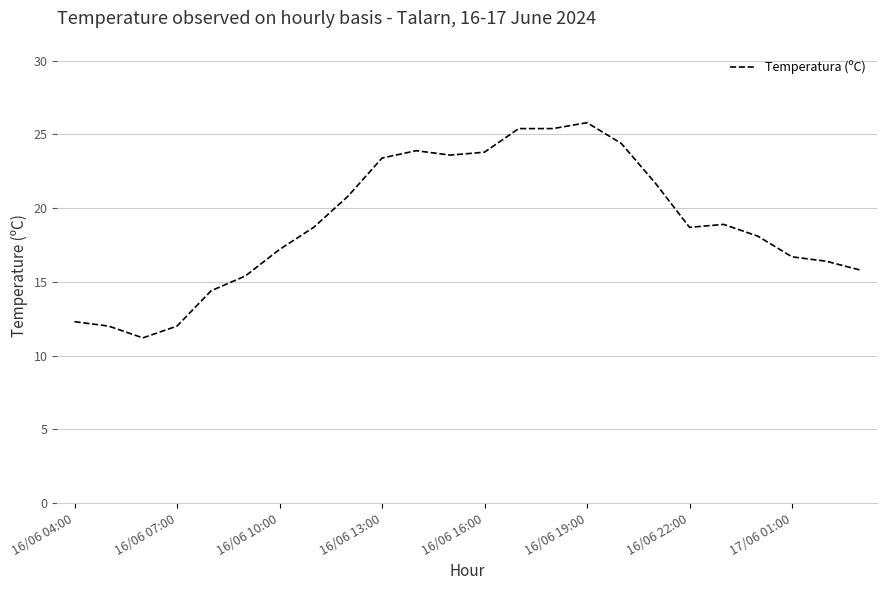

What is the difference between the maximum and minimum values?

14.6